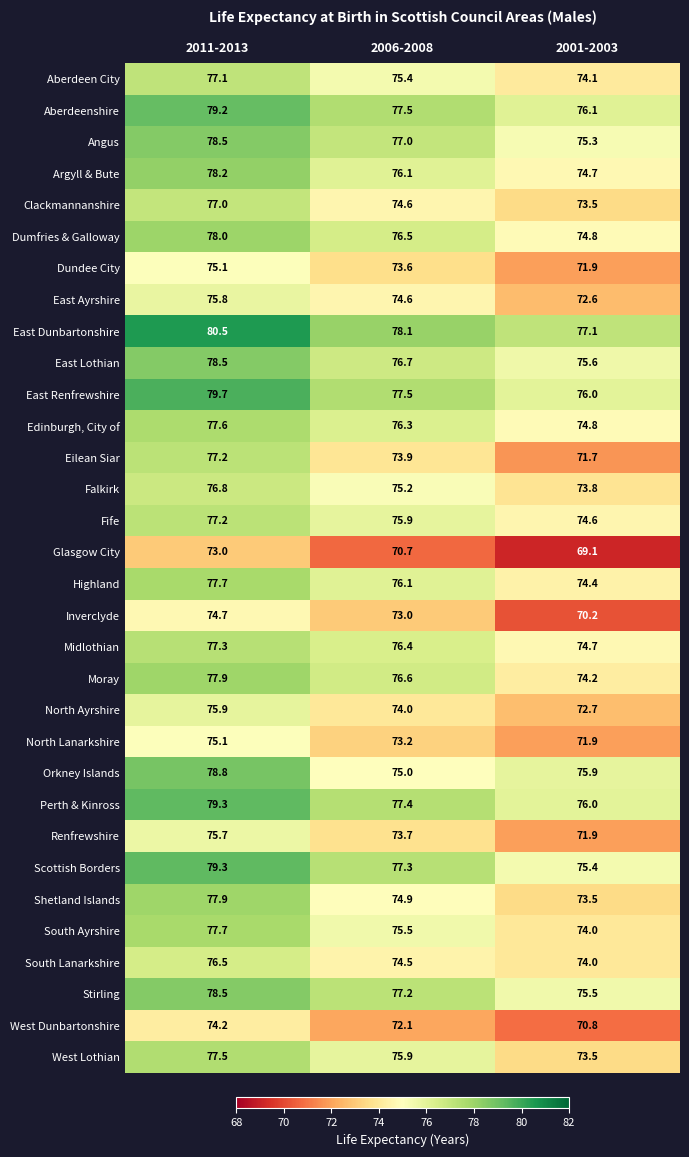

What is the maximum value shown in the chart?

80.5